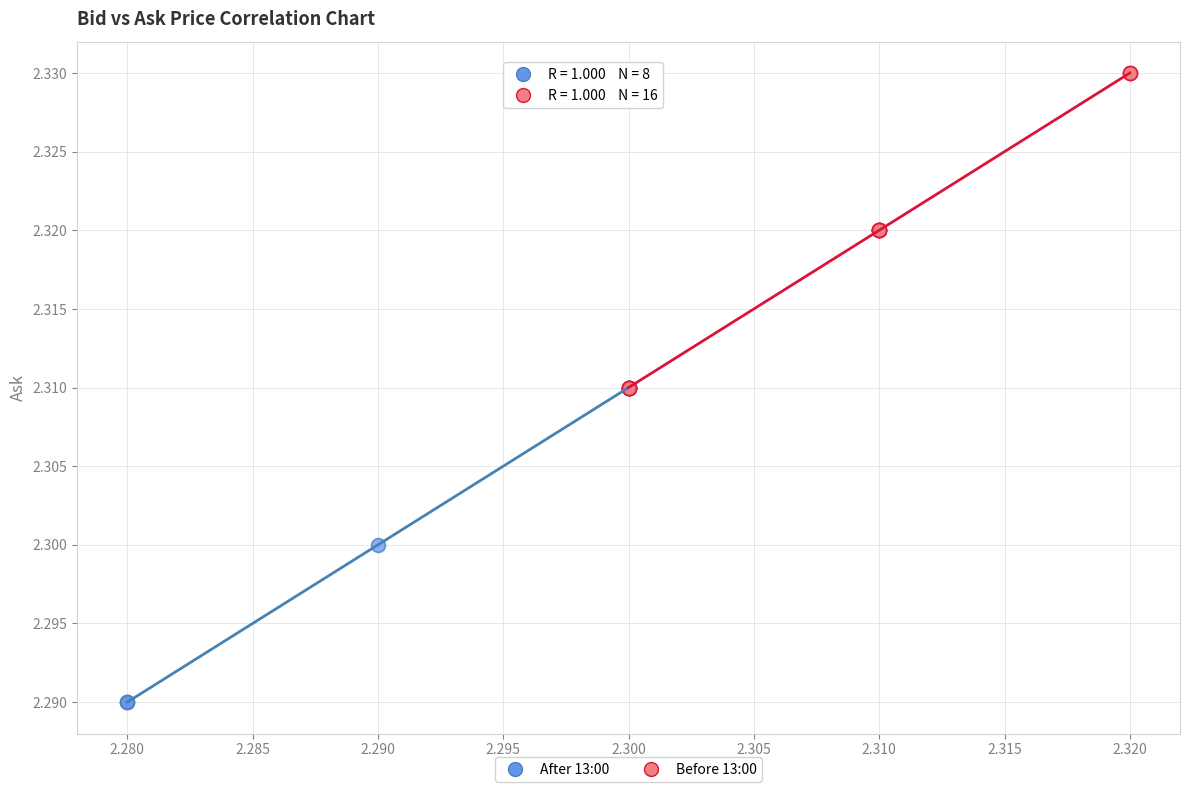

Which series reaches the maximum Y coordinate?

Before 13:00